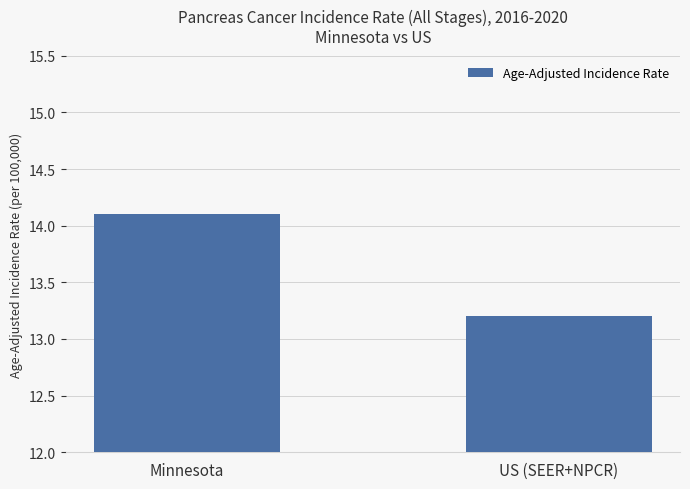

List the labels in order of value, largest first.

Minnesota, US (SEER+NPCR)